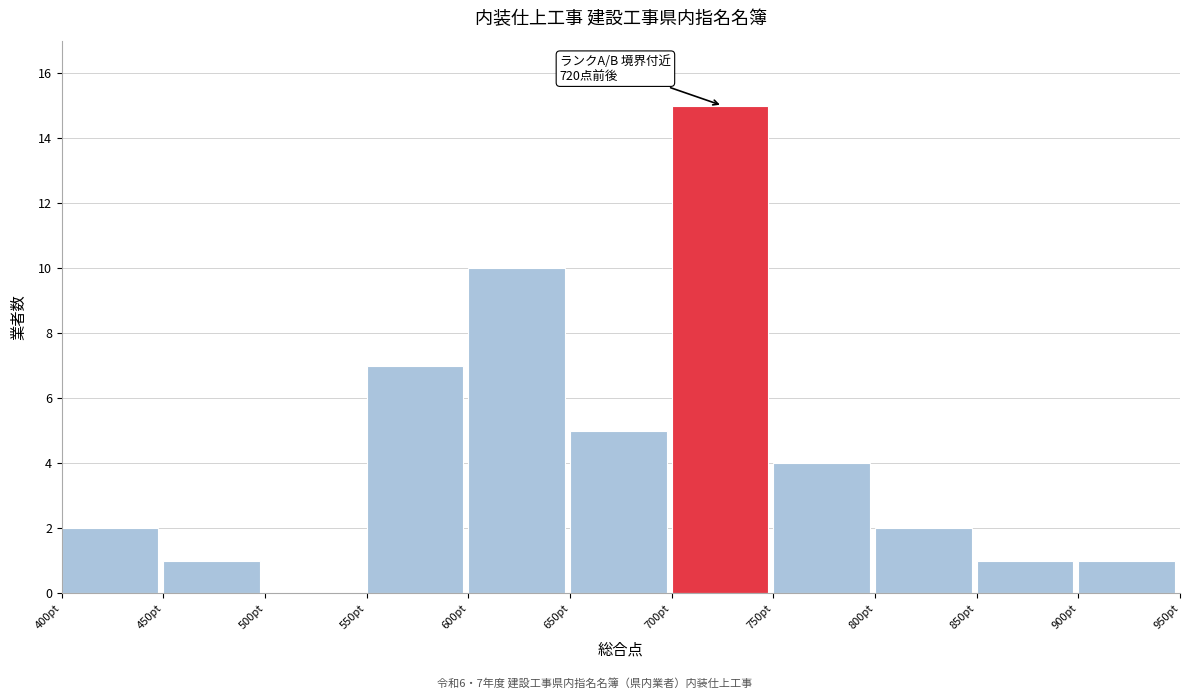

Over which range of the x-axis is the bar tallest?

700 to 750